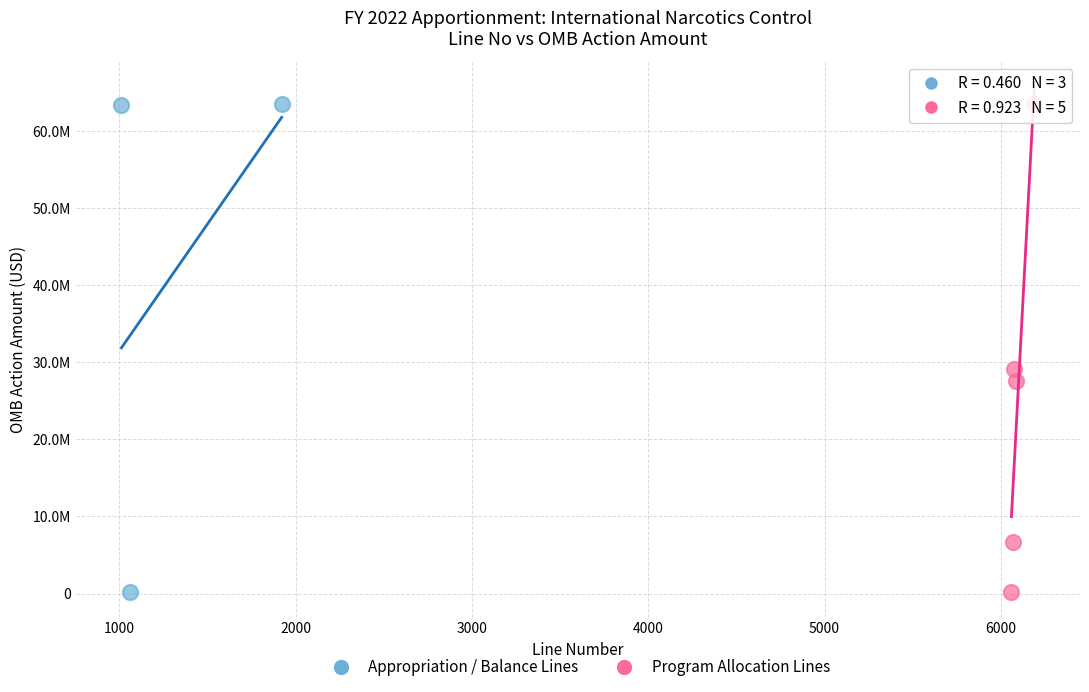

What are all the series names shown in the legend?

Appropriation / Balance Lines, Program Allocation Lines